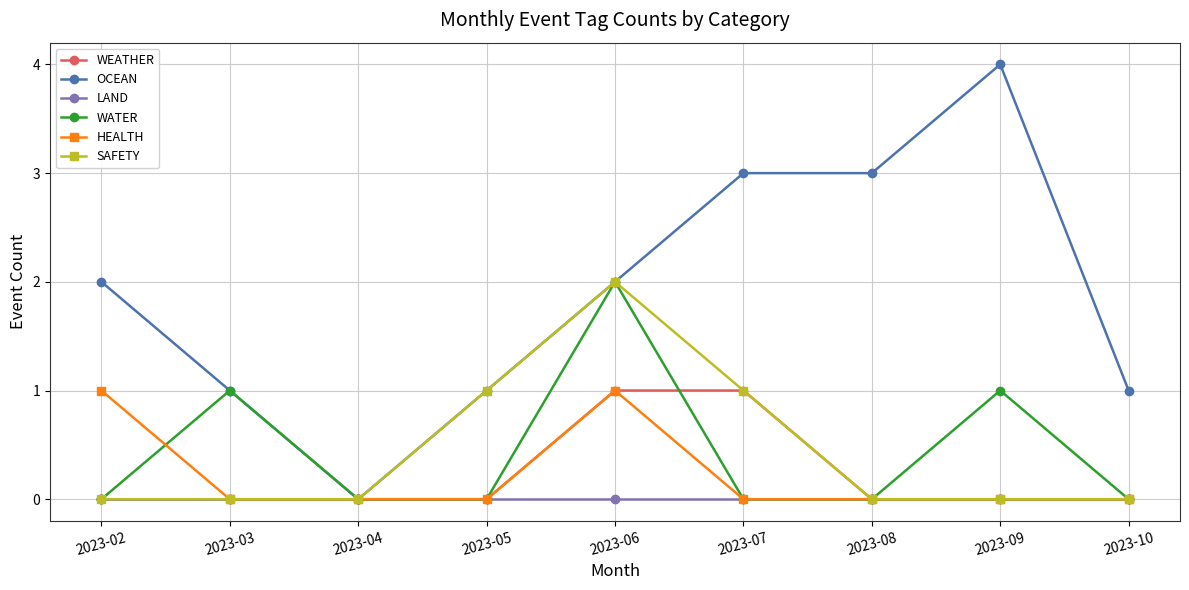

Between 2023-03 and 2023-07, which series saw the biggest shift?

OCEAN